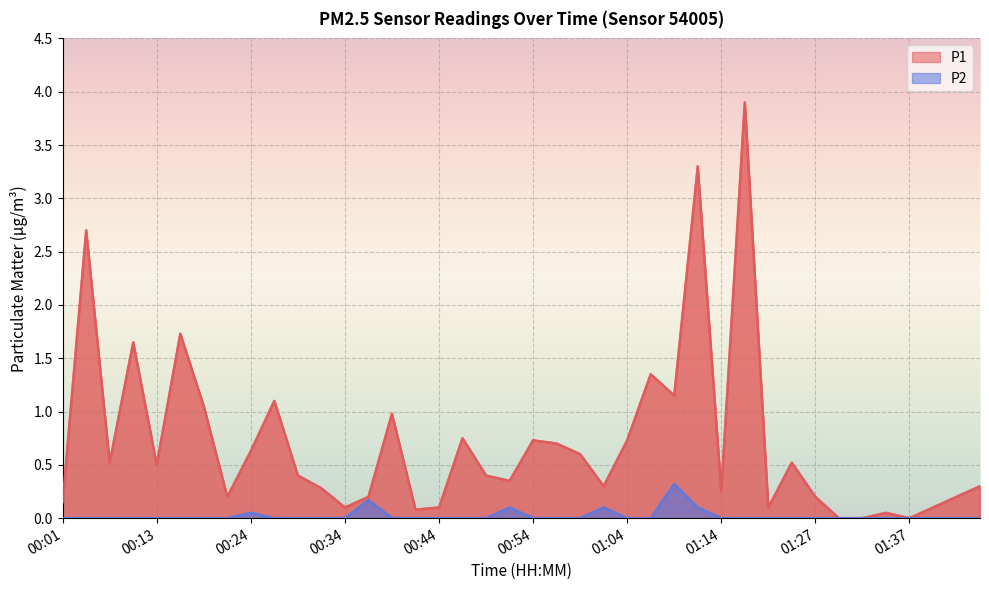

Where is P2 nearest to the value 0?

00:01